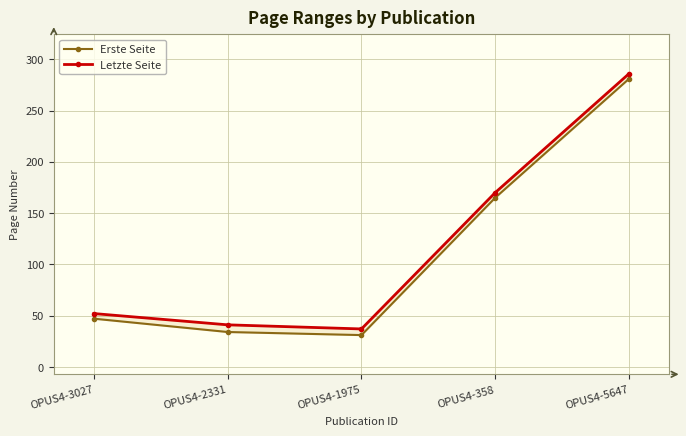

At which category does Erste Seite reach its first local valley?

OPUS4-1975